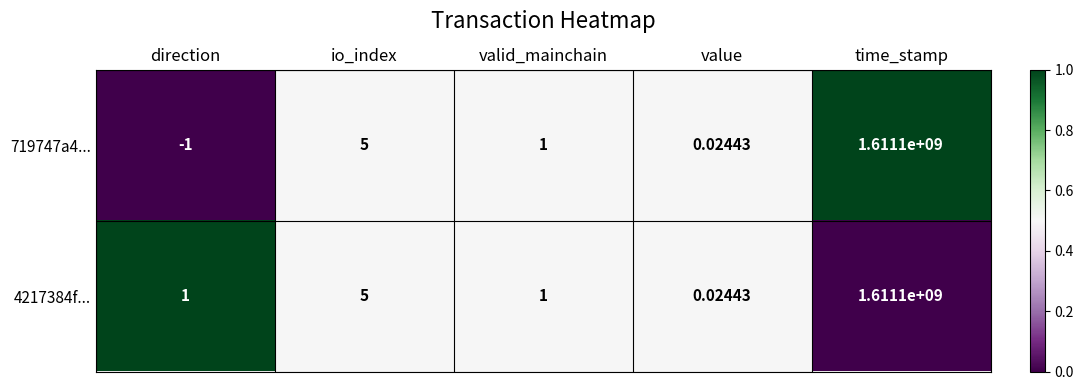

Is the value of 4217384f... at io_index greater than the value of 719747a4... at value?

Yes